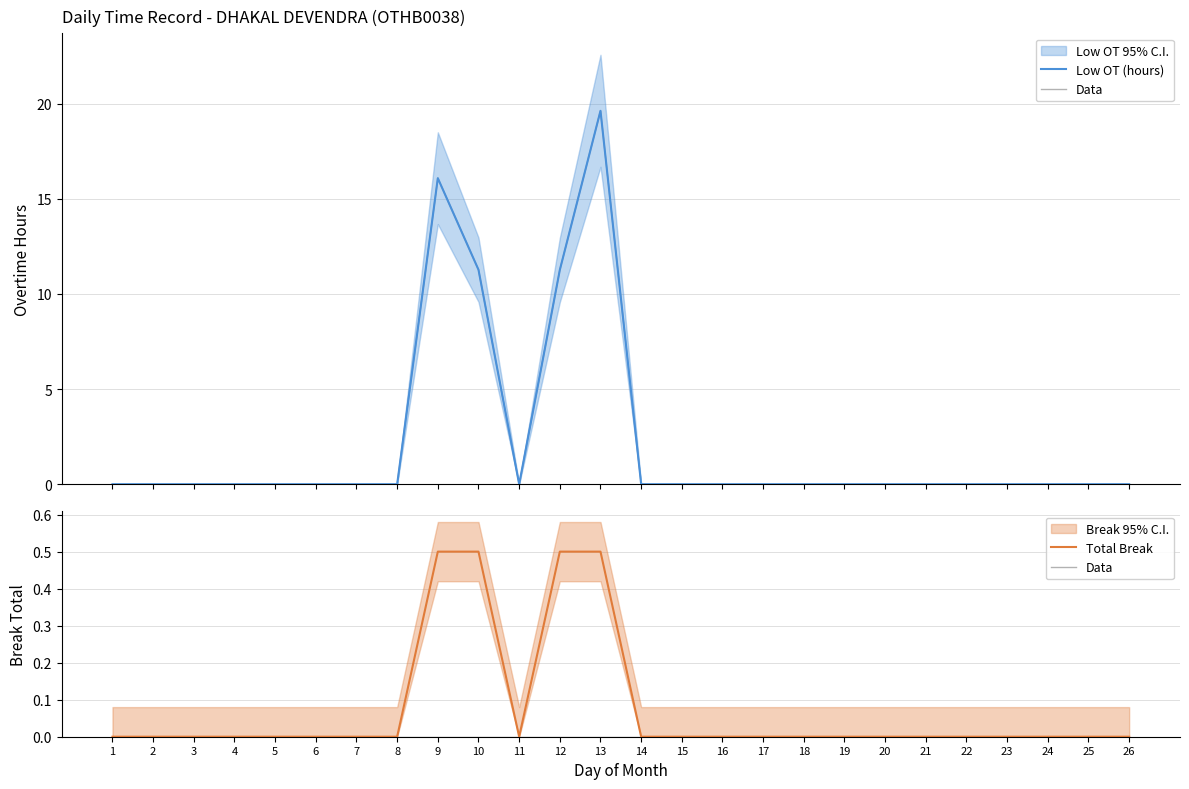

Which series has the widest spread of values?

Low OT (hours)